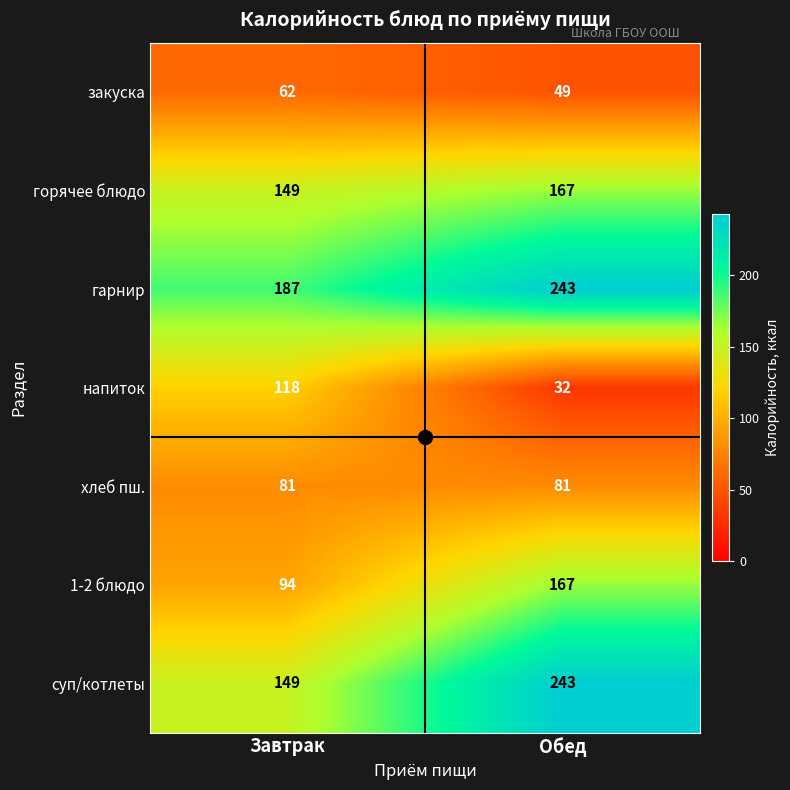

At which label is 1-2 блюдо closest to 130?

Завтрак